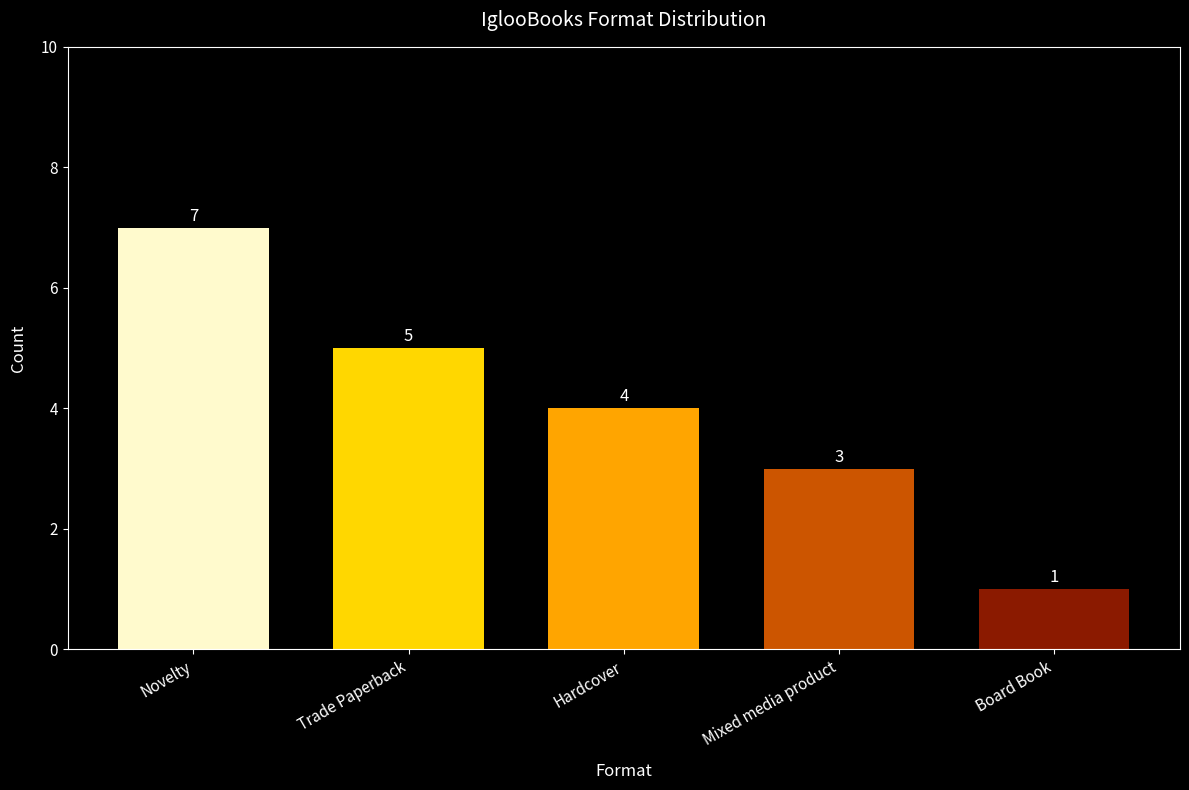

Rank the categories by value from lowest to highest.

Board Book, Mixed media product, Hardcover, Trade Paperback, Novelty